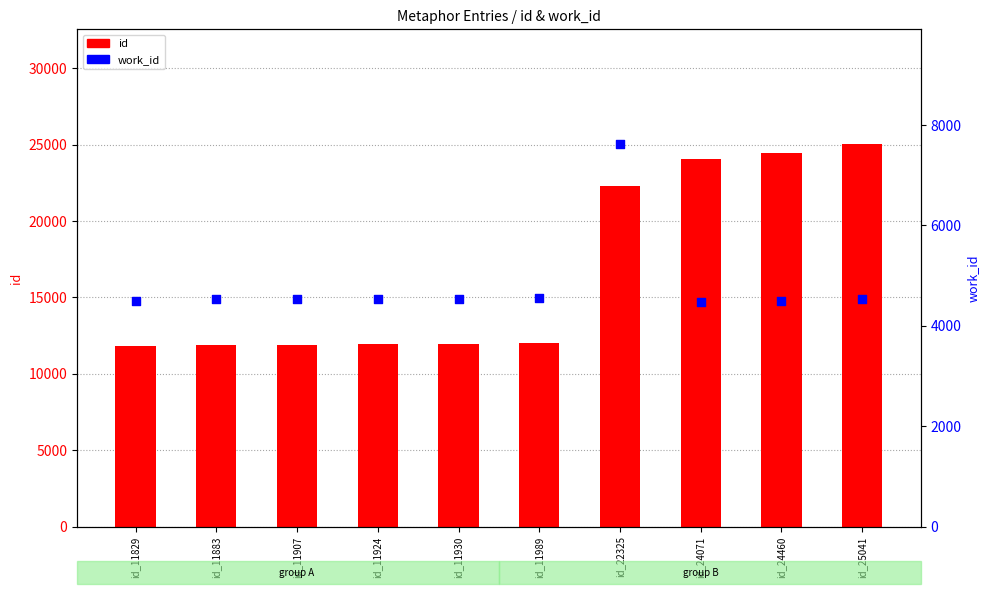

Is the value of id at id_24460 greater than the value of work_id at id_11883?

Yes